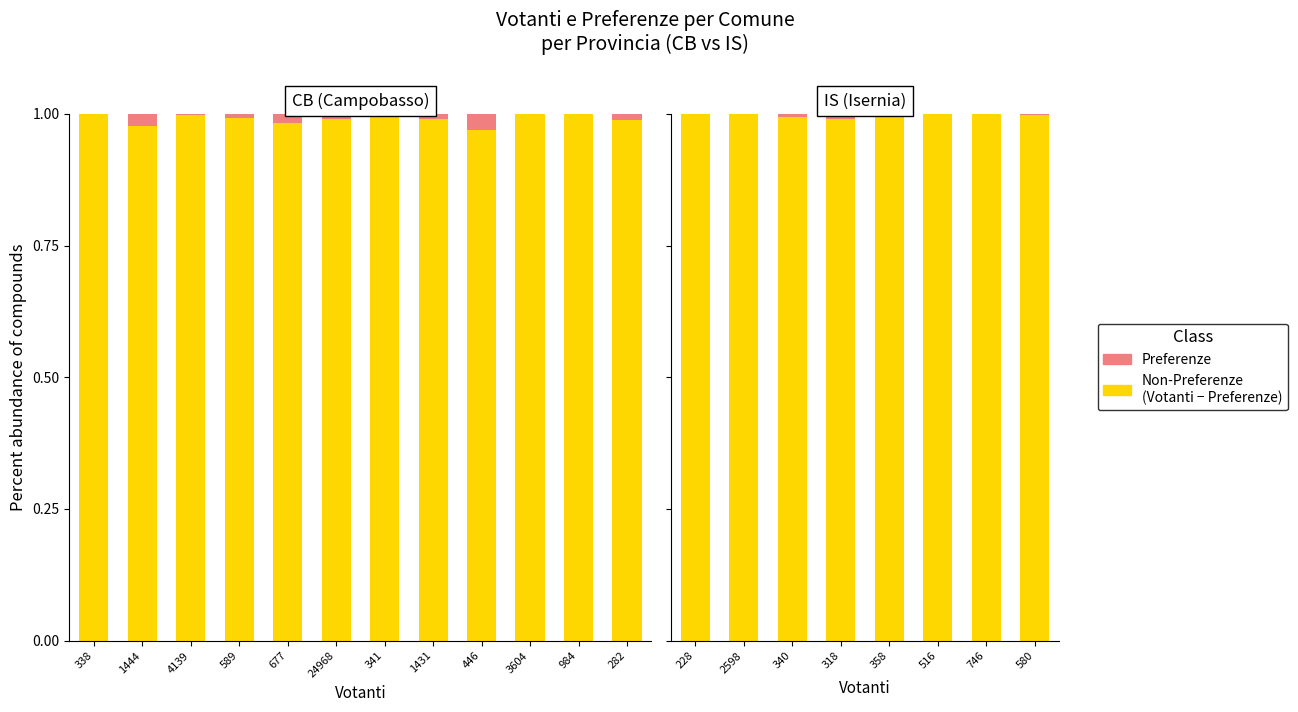

Rank the series at 228 from lowest to highest value.

Preferenze, Non-Preferenze (Votanti - Preferenze)